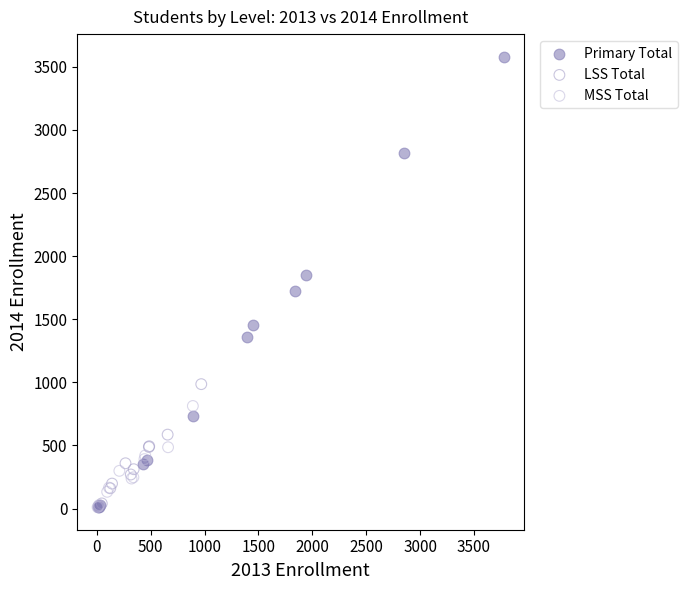

Which series has the largest Y range (max minus min)?

Primary Total